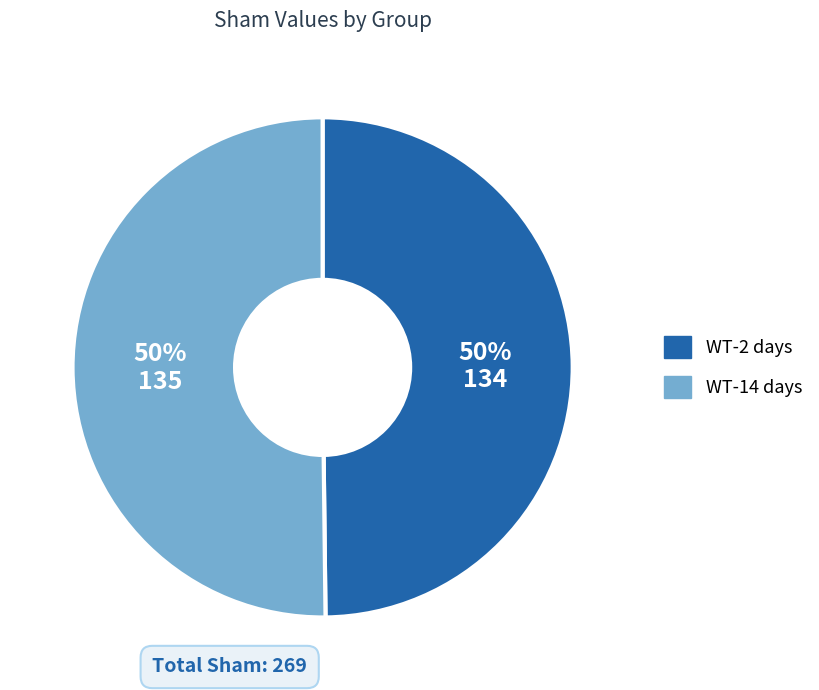

Count the number of slices in the pie.

2